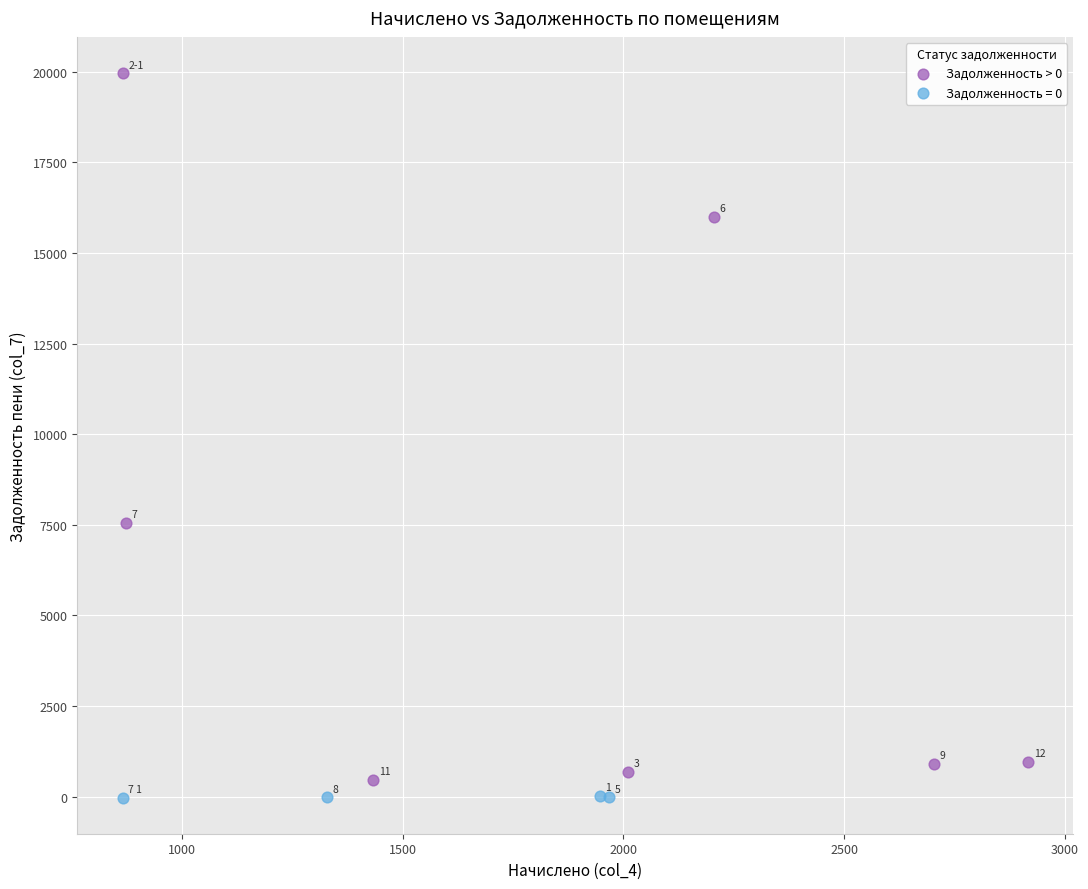

Which series has the widest spread of Y values?

Задолженность > 0